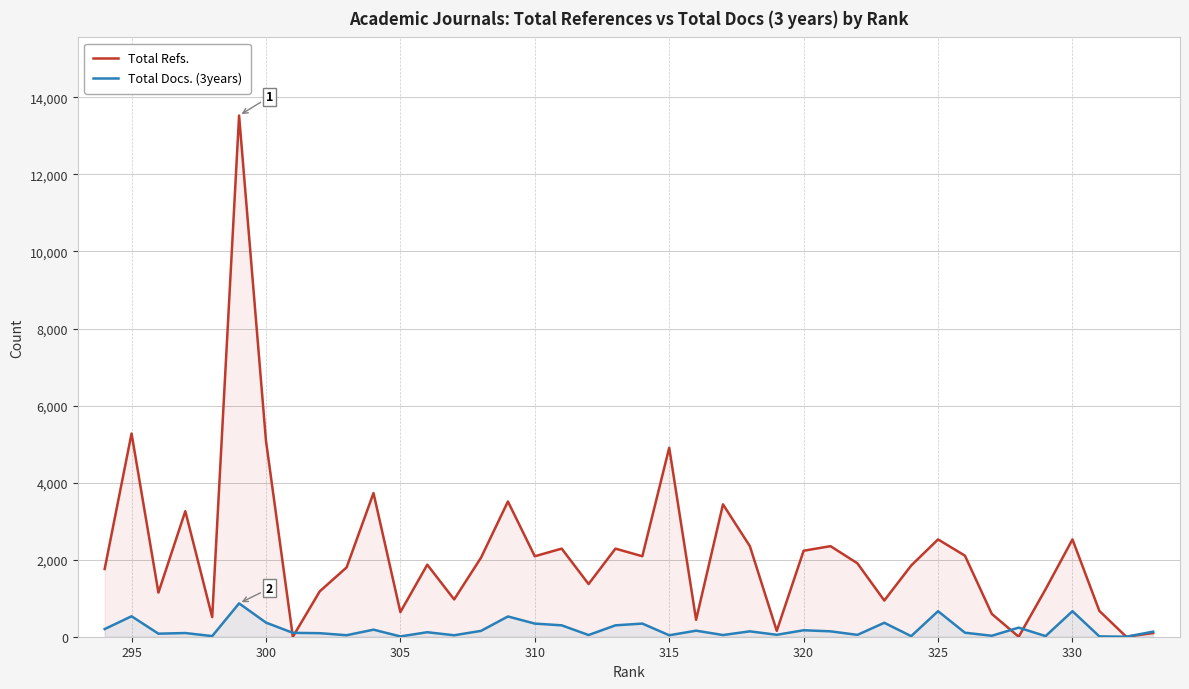

Which series has the largest total across all categories?

Total Refs.